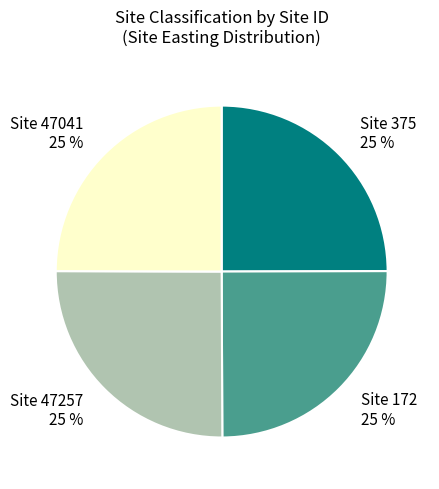

Count the number of slices in the pie.

4